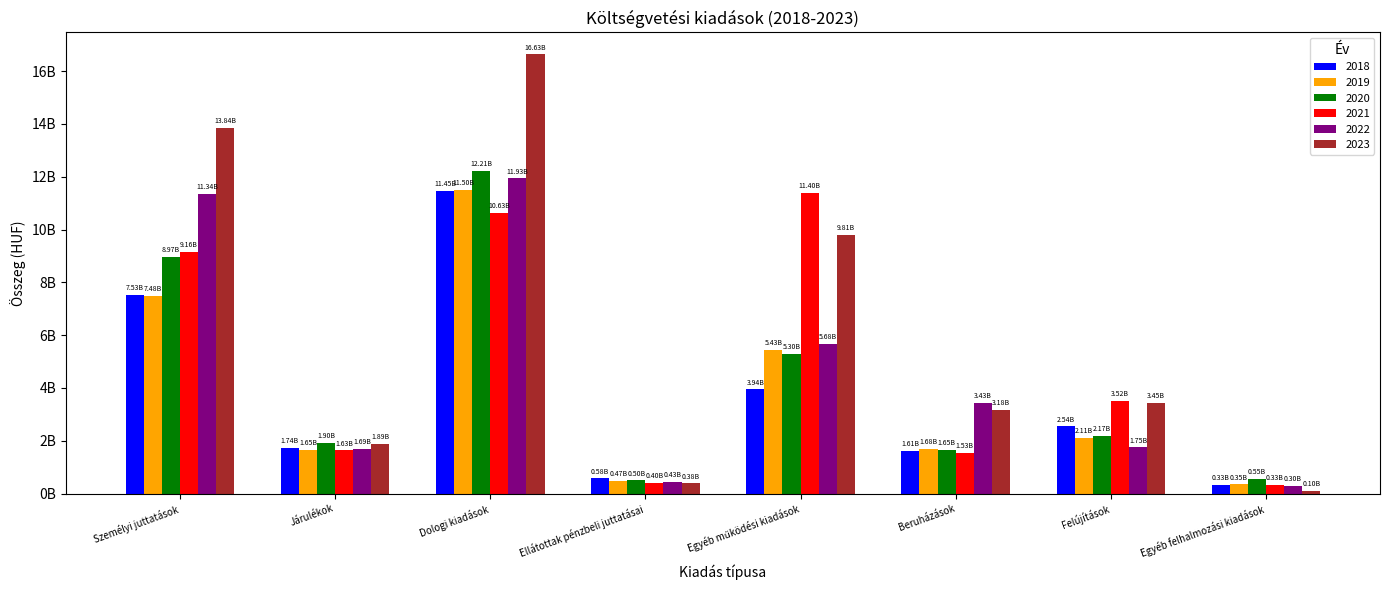

Are the bars grouped side by side (vs. stacked)?

Yes